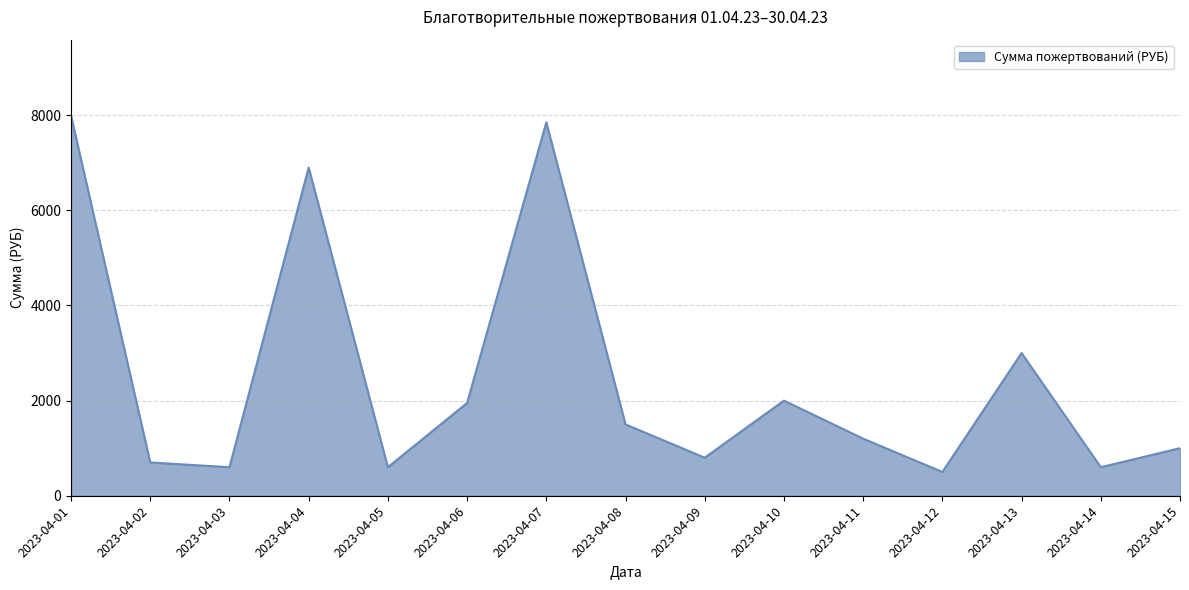

What is the change in value from 2023-04-10 to 2023-04-15?

-1000